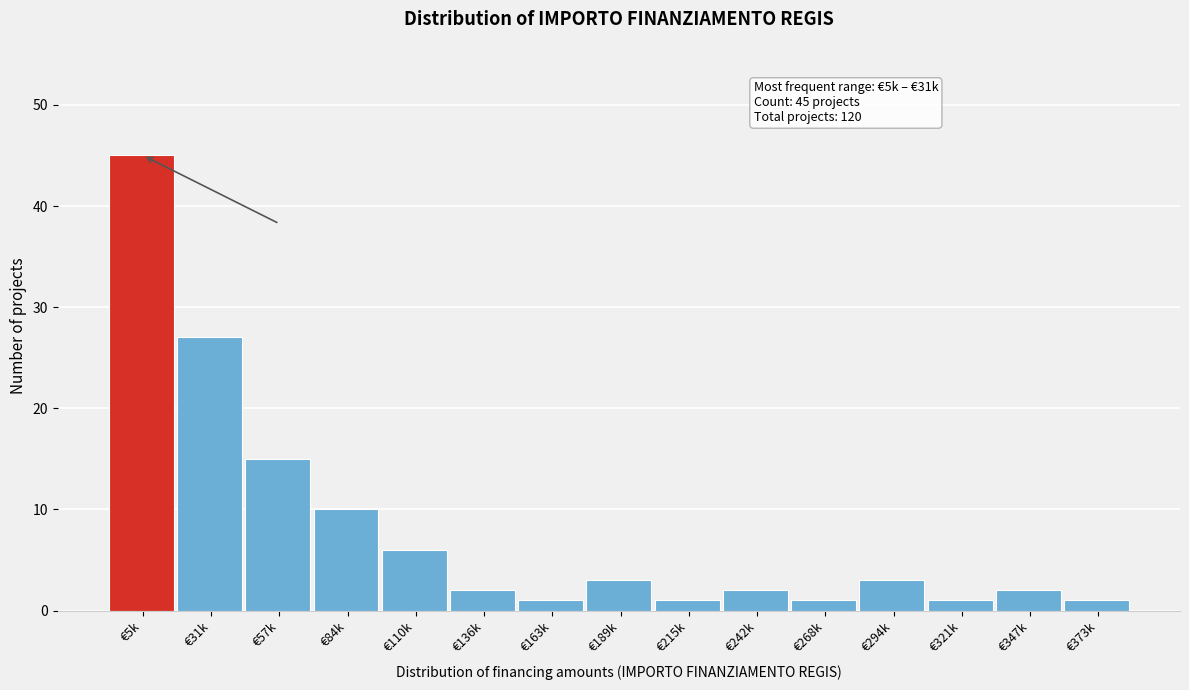

Reading left to right, transcribe all the data shown in this chart.

€5k=45	€31k=27	€57k=15	€84k=10	€110k=6	€136k=2	€163k=1	€189k=3	€215k=1	€242k=2	€268k=1	€294k=3	€321k=1	€347k=2	€373k=1